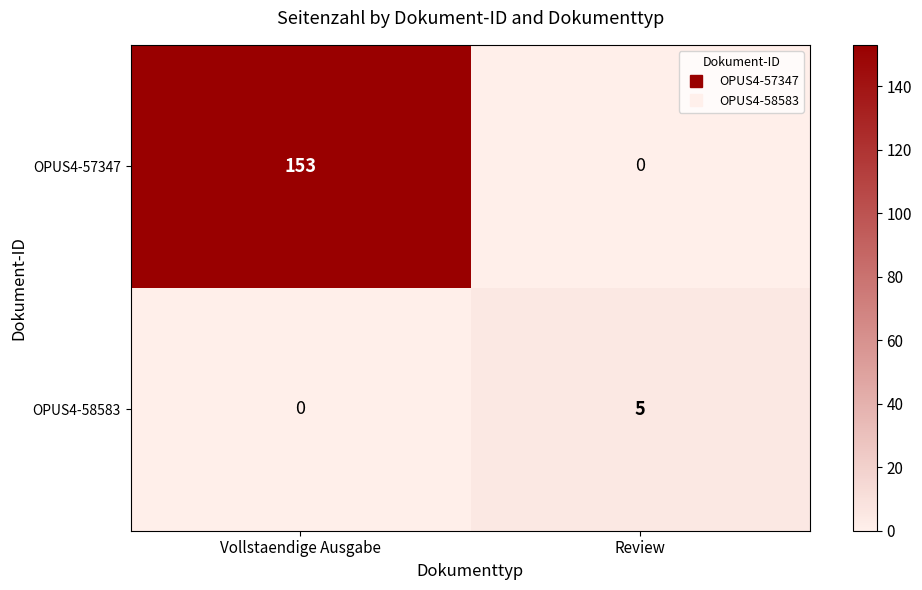

What is the sum of all OPUS4-58583 values?

5